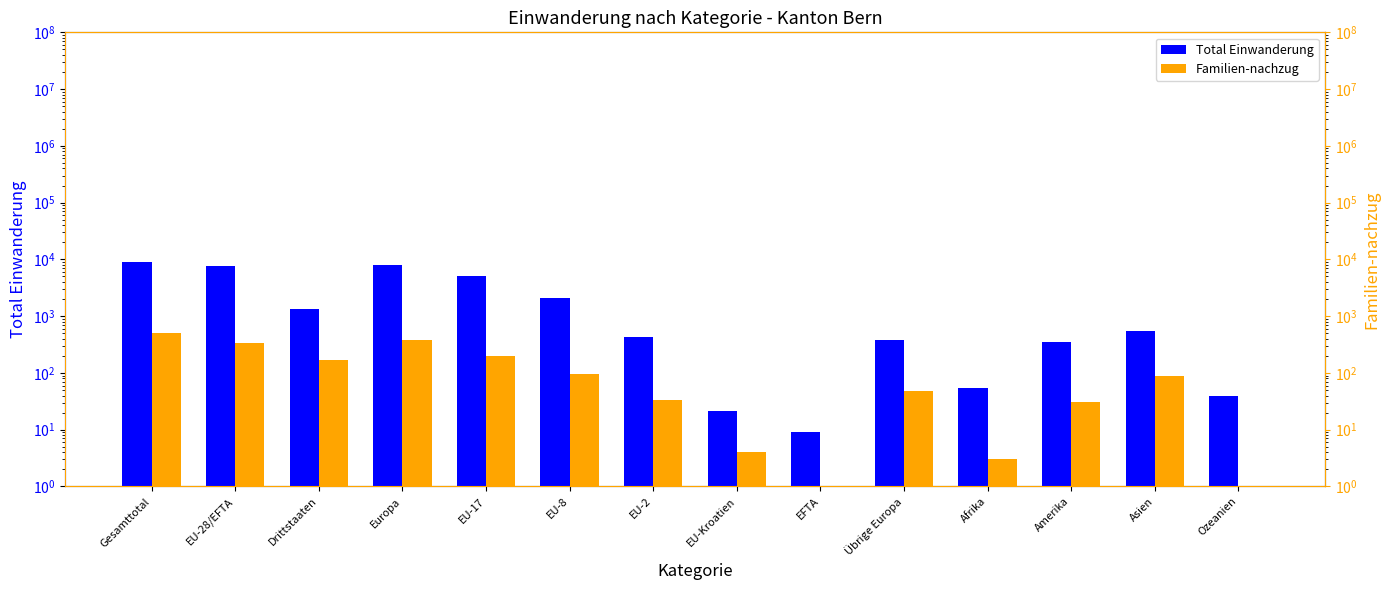

Reading left to right, list all the values displayed in this chart.

Total Einwanderung: Gesamttotal=8949	EU-28/EFTA=7585	Drittstaaten=1364	Europa=7963	EU-17=5078	EU-8=2052	EU-2=425	EU-Kroatien=21	EFTA=9	Übrige Europa=378	Afrika=54	Amerika=347	Asien=545	Ozeanien=39
Familien-nachzug: Gesamttotal=505	EU-28/EFTA=334	Drittstaaten=171	Europa=382	EU-17=199	EU-8=97	EU-2=34	EU-Kroatien=4	EFTA=0	Übrige Europa=48	Afrika=3	Amerika=31	Asien=89	Ozeanien=0